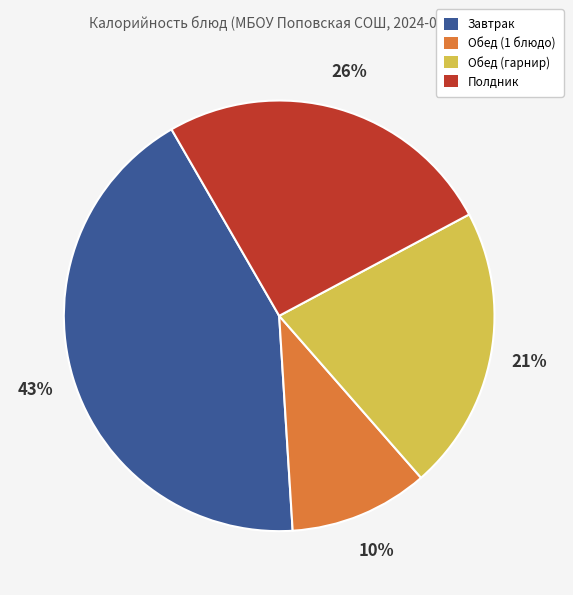

To the nearest percent, what portion does Полдник represent?

26%